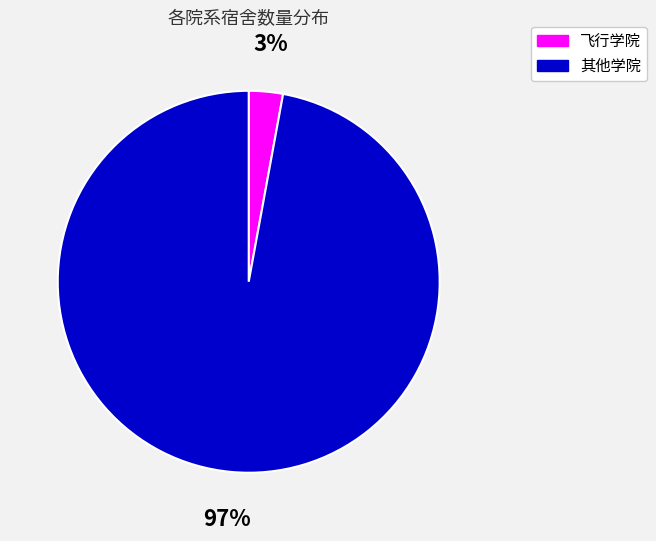

Which category has the smallest portion of the pie?

飞行学院